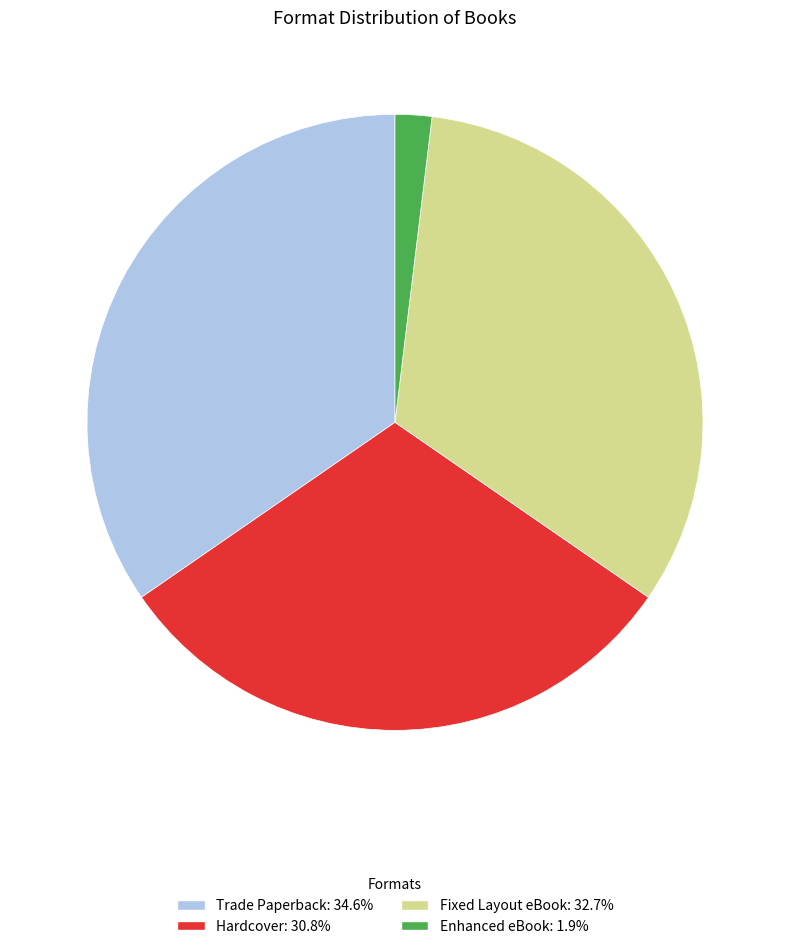

How many slices are in this pie chart?

4